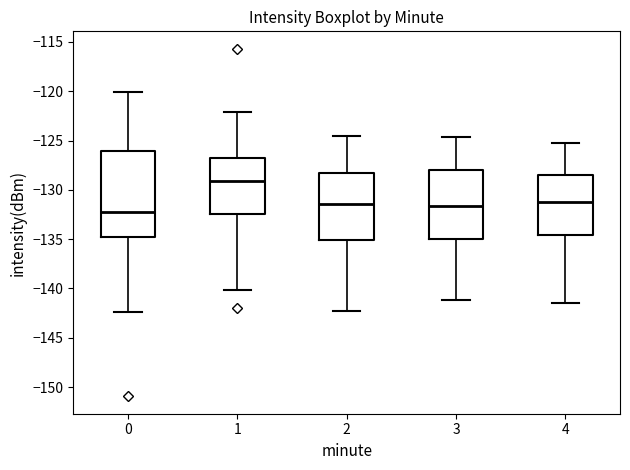

Reading left to right, read every box against the y-axis: the position of its median line, the range the box covers, and the ends of its whiskers. The values are not printed on the chart, so give them approximately, as read against the axis.

0: median -132.0, box -135.0 to -126.0, whiskers -142.5 to -120.0
1: median -129.0, box -132.5 to -127.0, whiskers -140.0 to -122.0
2: median -131.5, box -135.0 to -128.5, whiskers -142.5 to -124.5
3: median -131.5, box -135.0 to -128.0, whiskers -141.0 to -124.5
4: median -131.0, box -134.5 to -128.5, whiskers -141.5 to -125.0